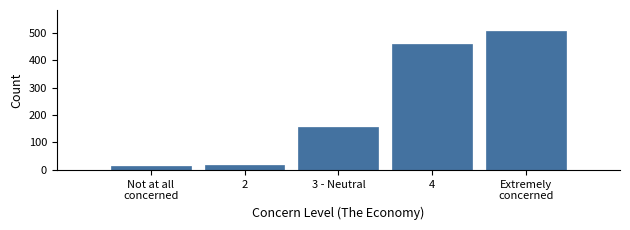

Reading left to right, what are all the values shown in this chart?

14	19	155	460	507